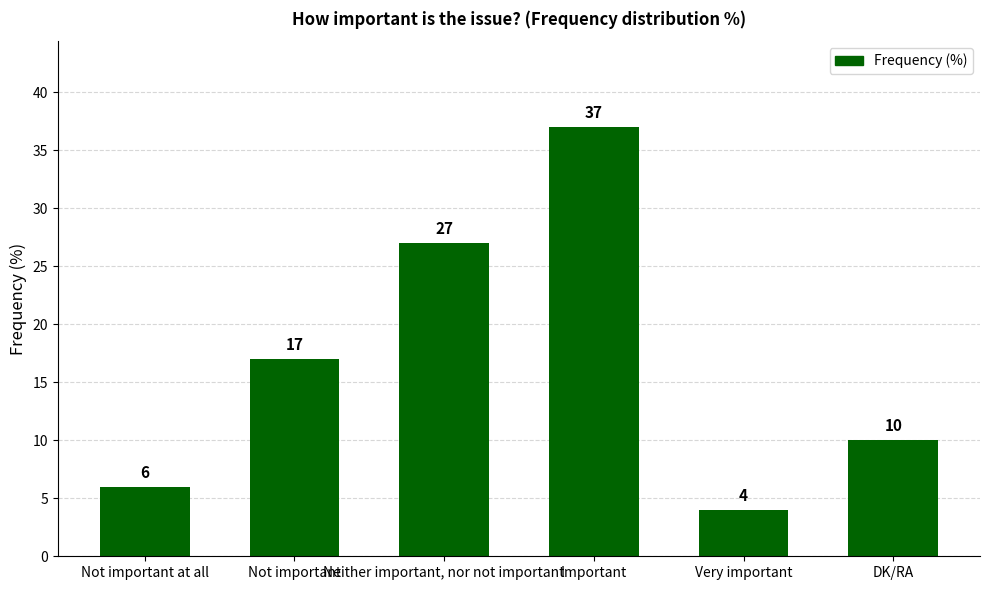

What is the difference between the values at DK/RA and Not important at all?

4